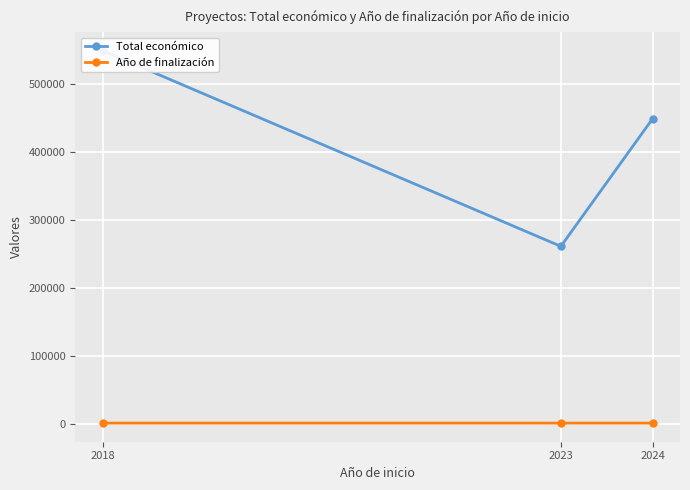

Between 2024 and 2023, which is larger?

2024